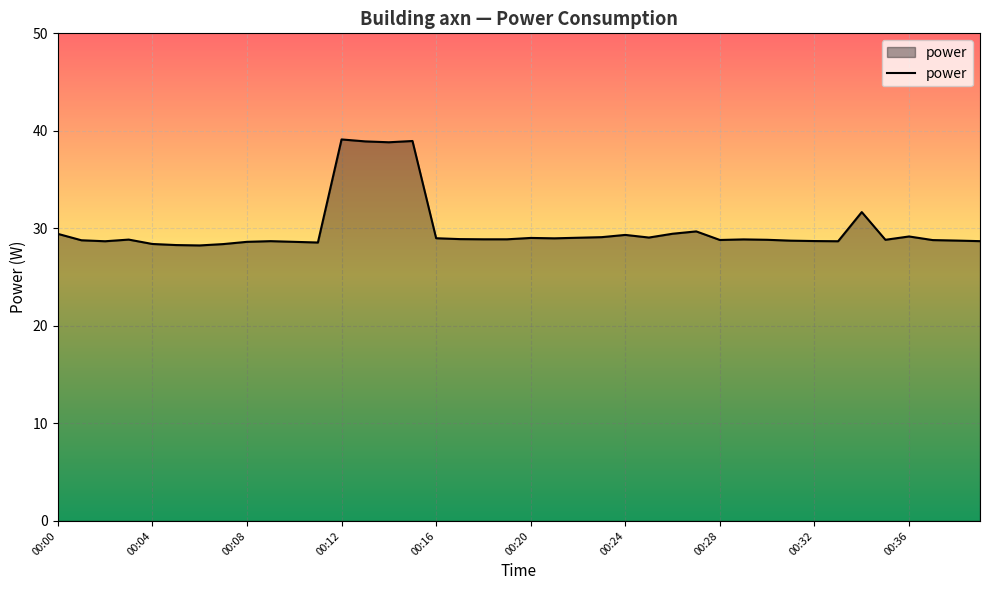

What is the difference between the maximum and minimum values?

10.9